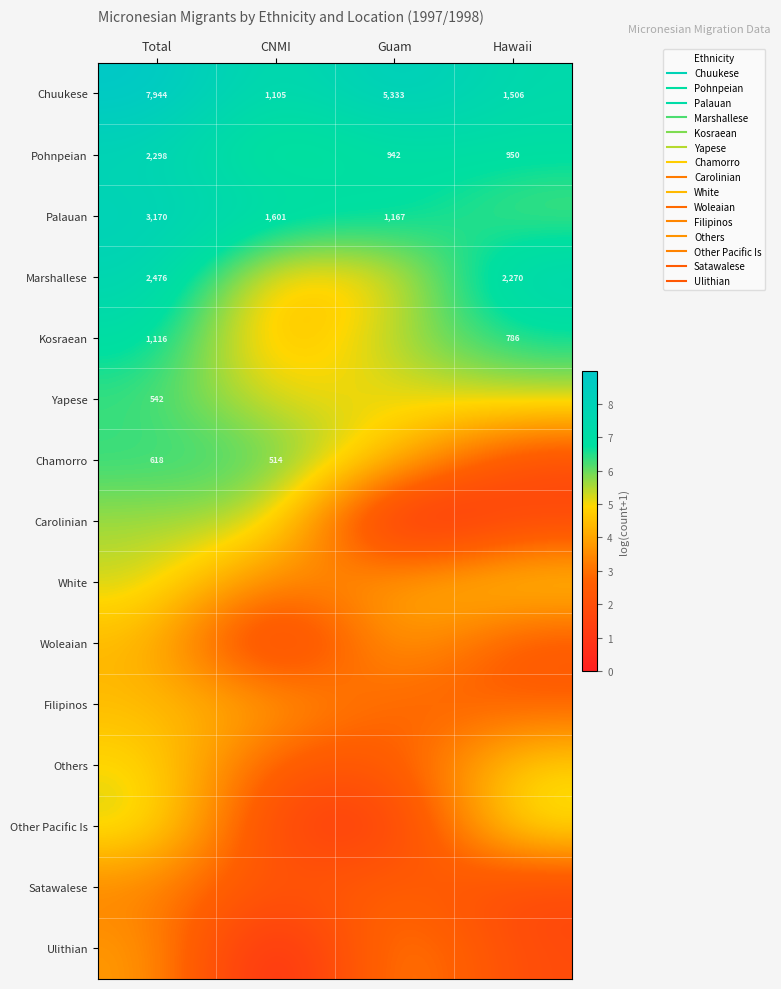

Between Total and CNMI, which is larger?

Total